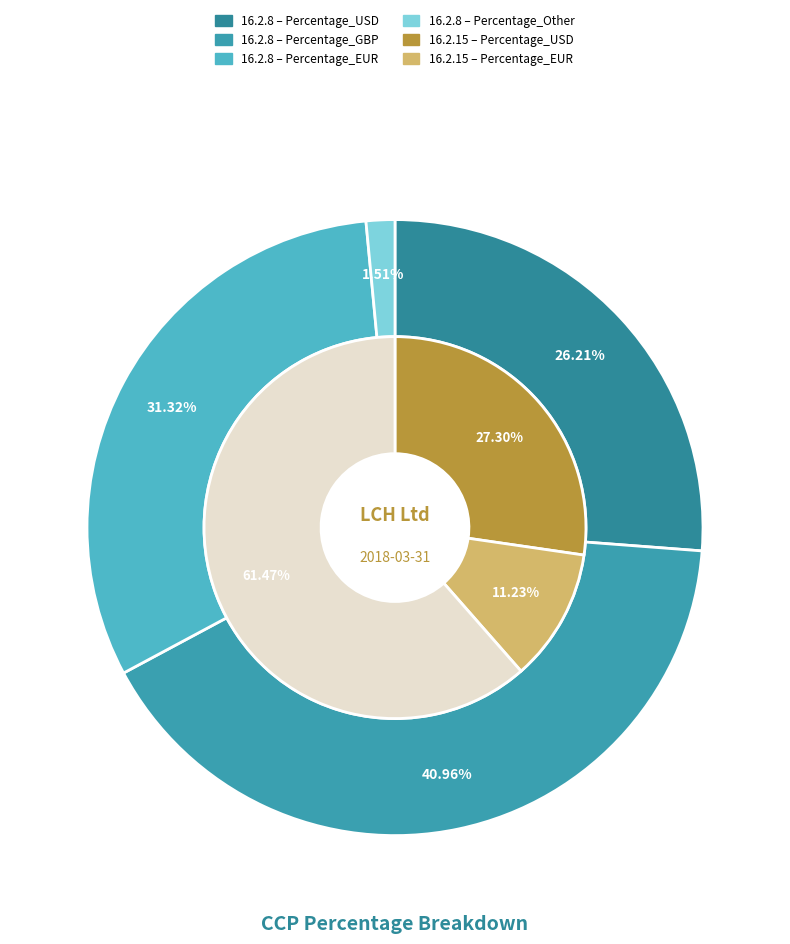

True or false: Percentage_Other accounts for 2% of the total.

True